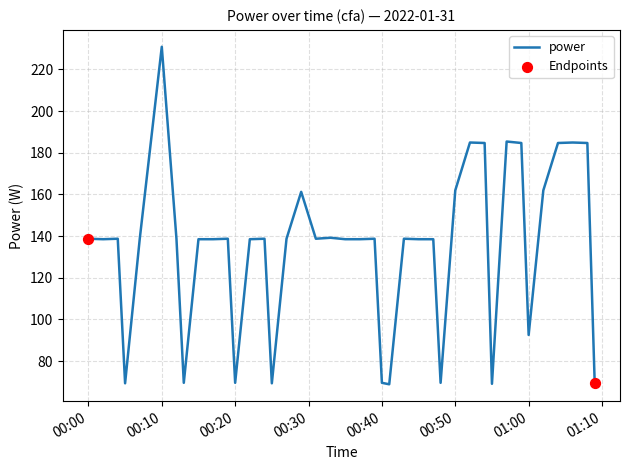

What is the minimum value shown in the chart?

68.9